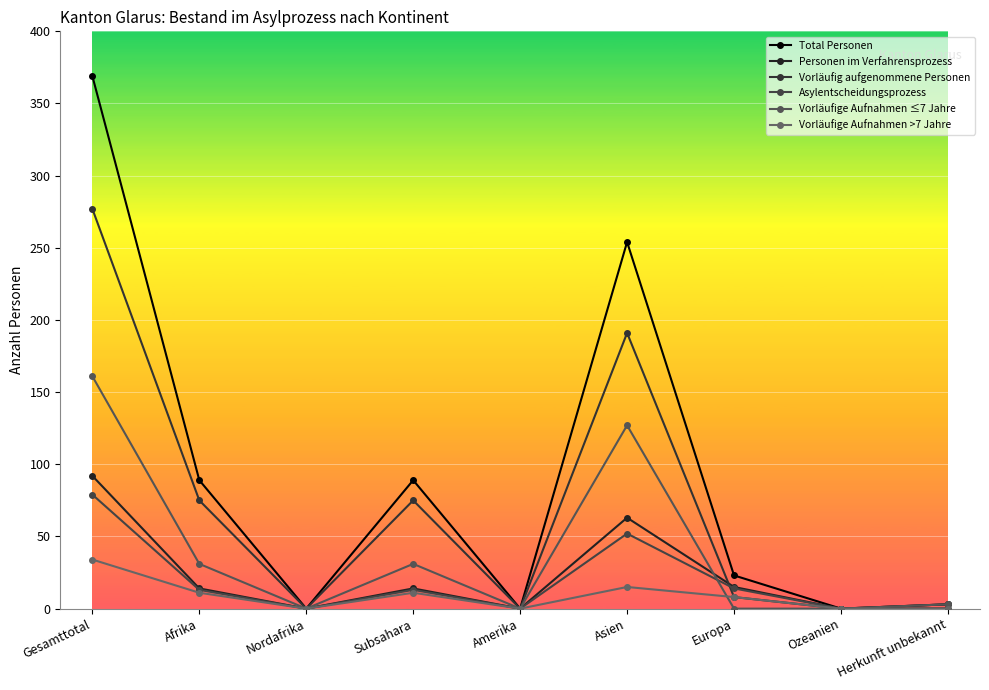

How many lines are shown in the chart?

6